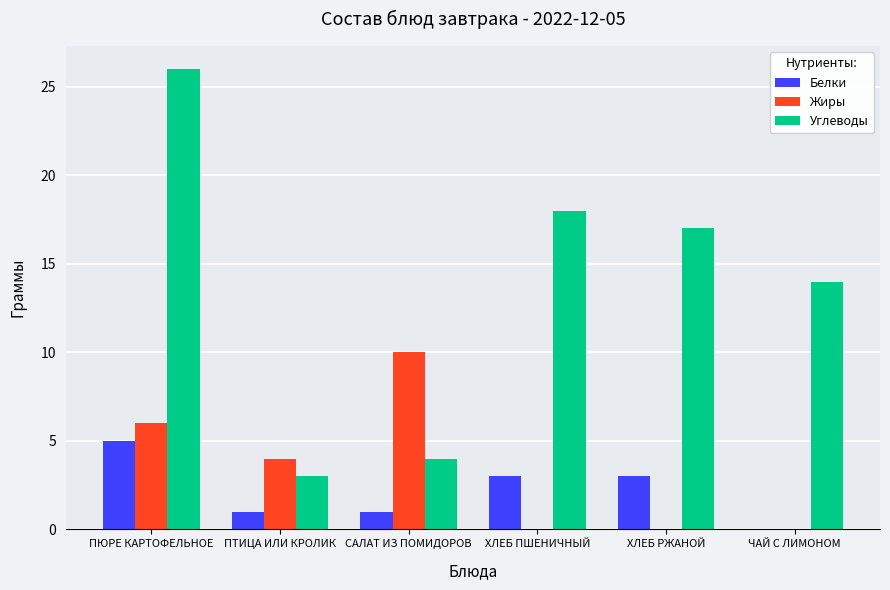

Between ПТИЦА ИЛИ КРОЛИК and САЛАТ ИЗ ПОМИДОРОВ, which series saw the biggest shift?

Жиры